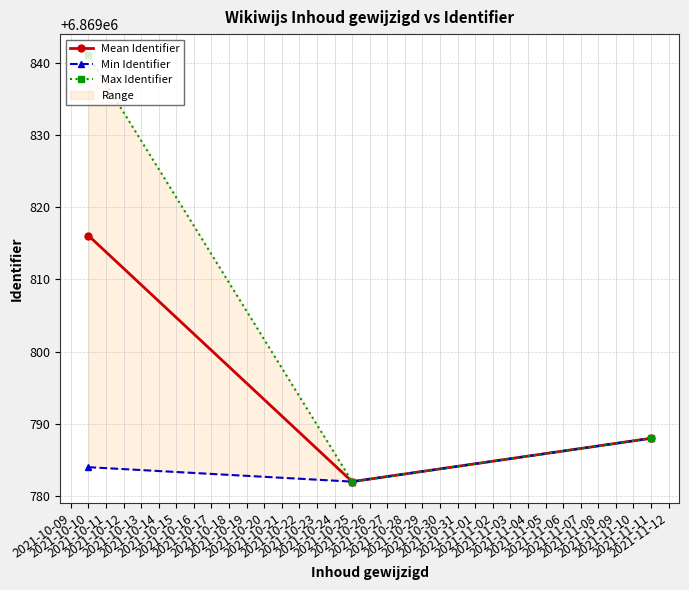

What is the value of the Mean Identifier point at the 3rd from the left?

6869788.0